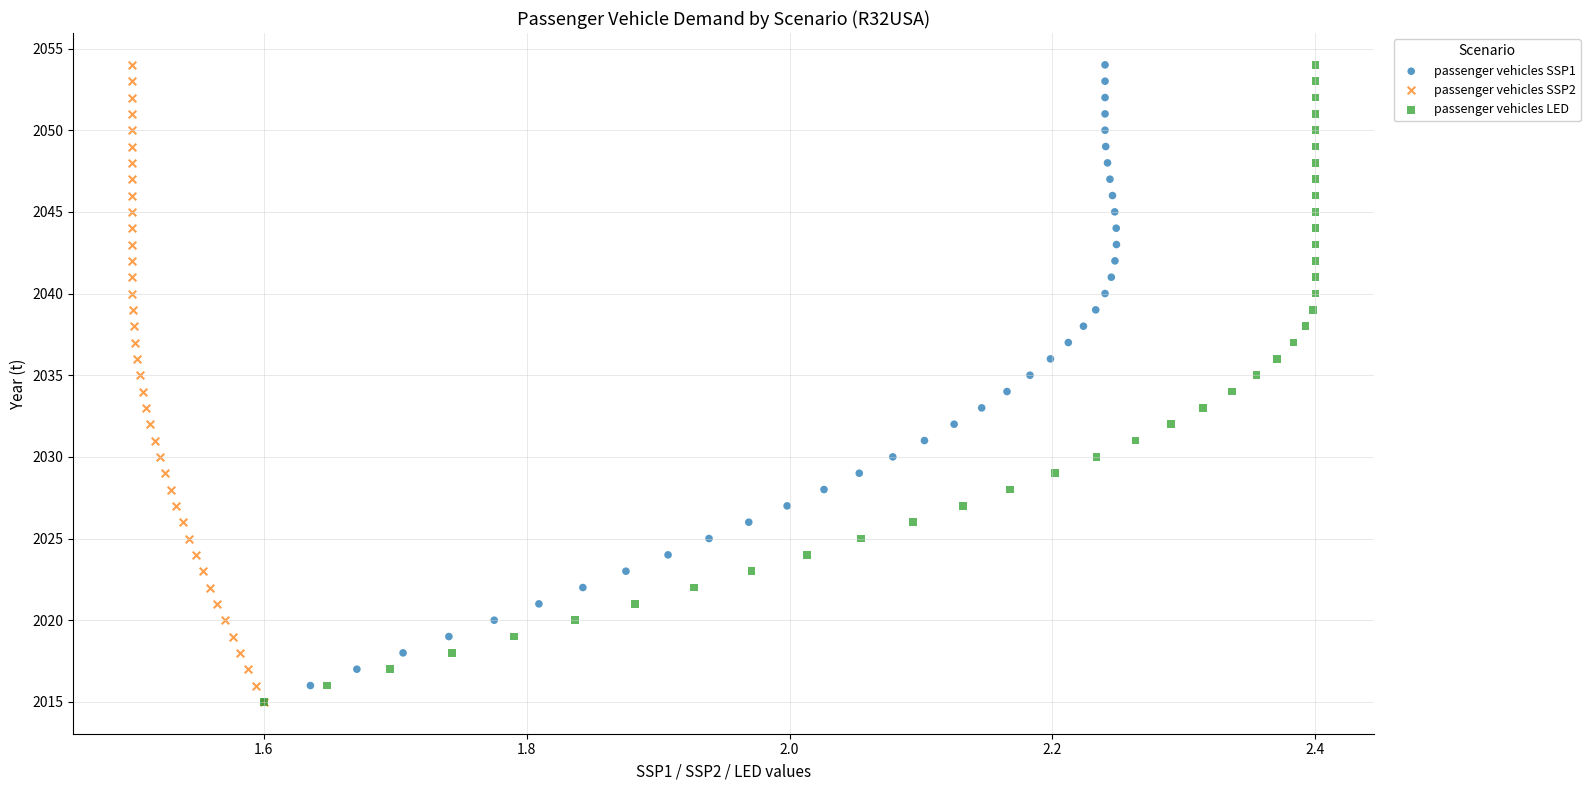

What are all the series names shown in the legend?

passenger vehicles SSP1, passenger vehicles SSP2, passenger vehicles LED